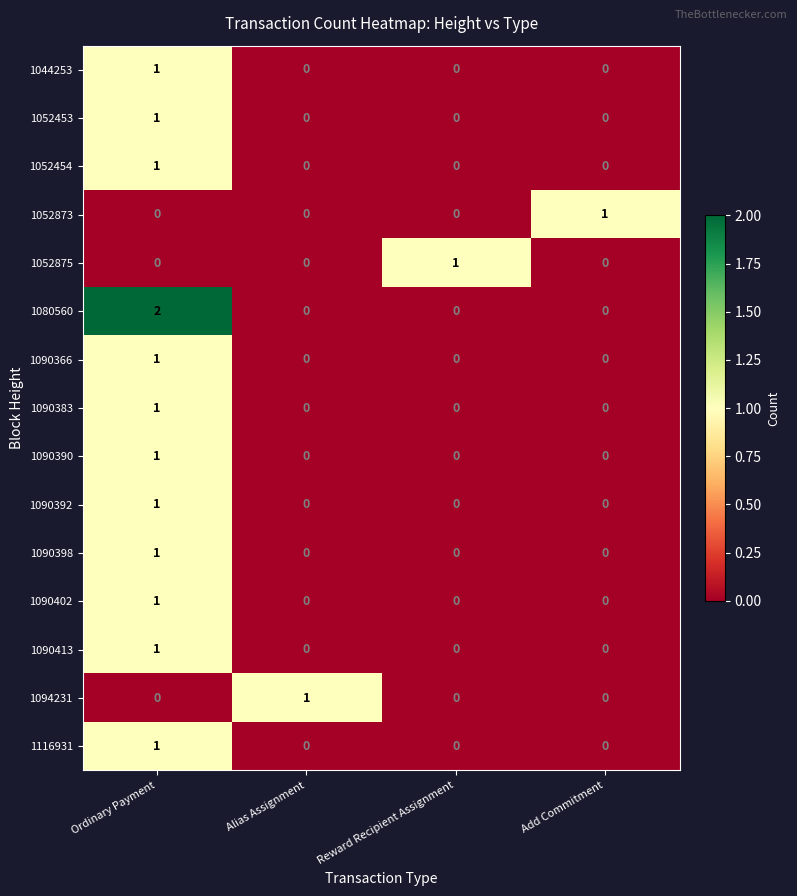

Is it true that 1080560 equals 1 at Ordinary Payment?

False